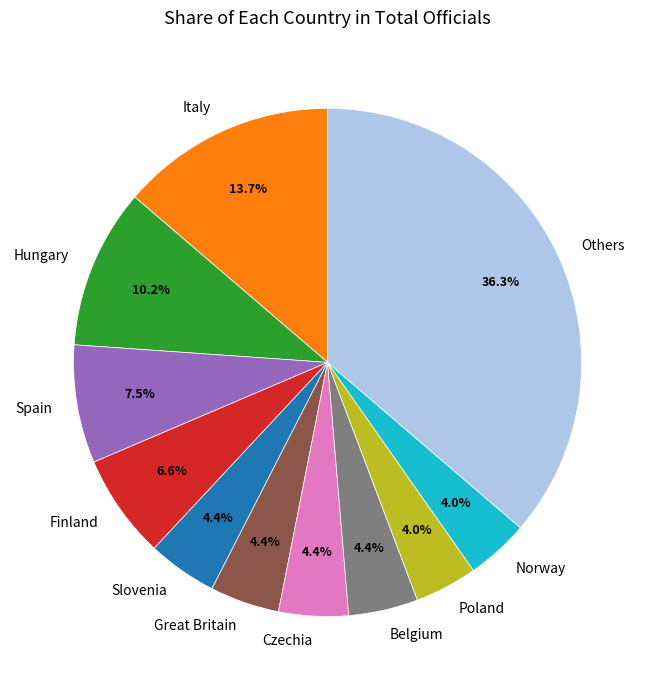

Approximately how many times larger is the value at Czechia compared to Slovenia?

1.0